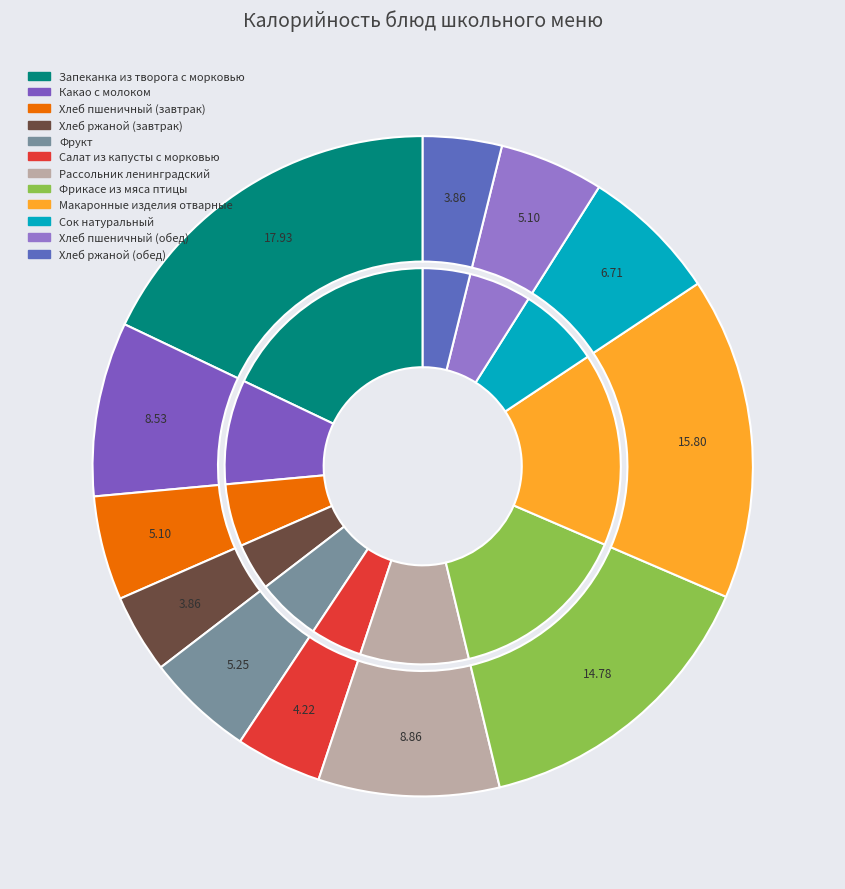

How many slices are in this pie chart?

12